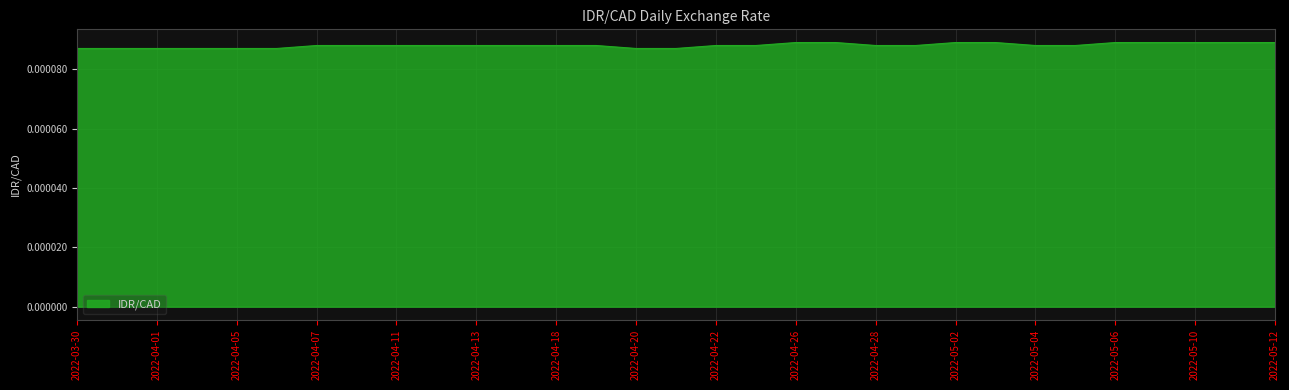

At which category does the chart reach its minimum across all series?

2022-03-30